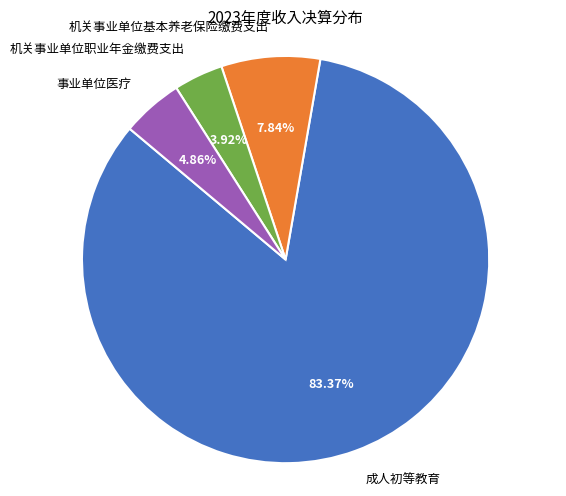

Count the number of slices in the pie.

4